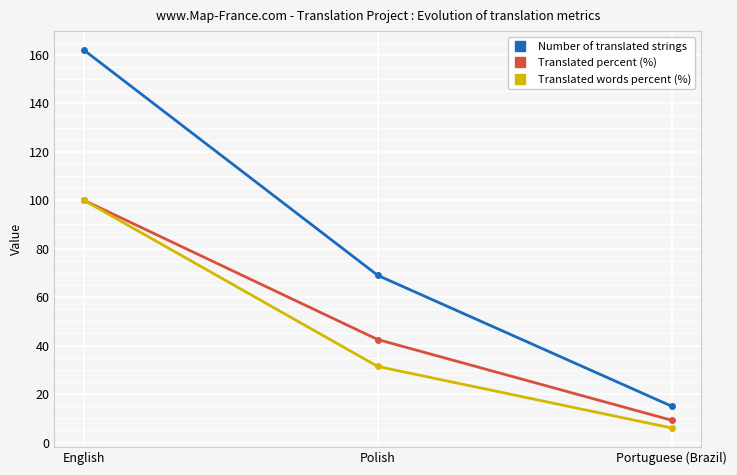

Is it true that Number of translated strings equals 89.4 at English?

False